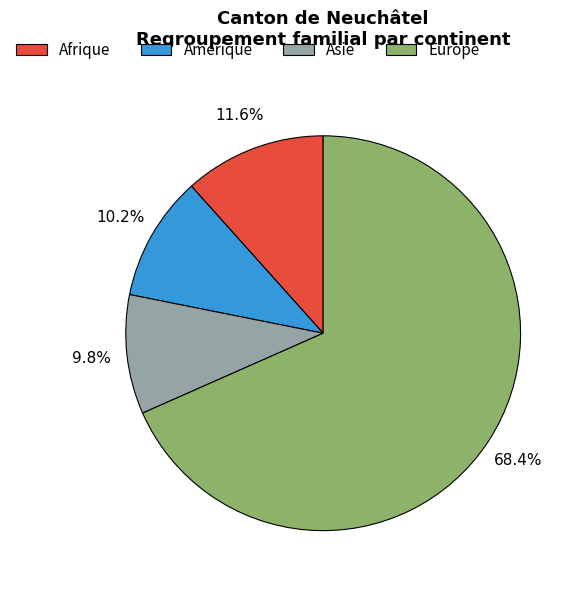

What is the total percentage of Europe and Afrique?

80.0%